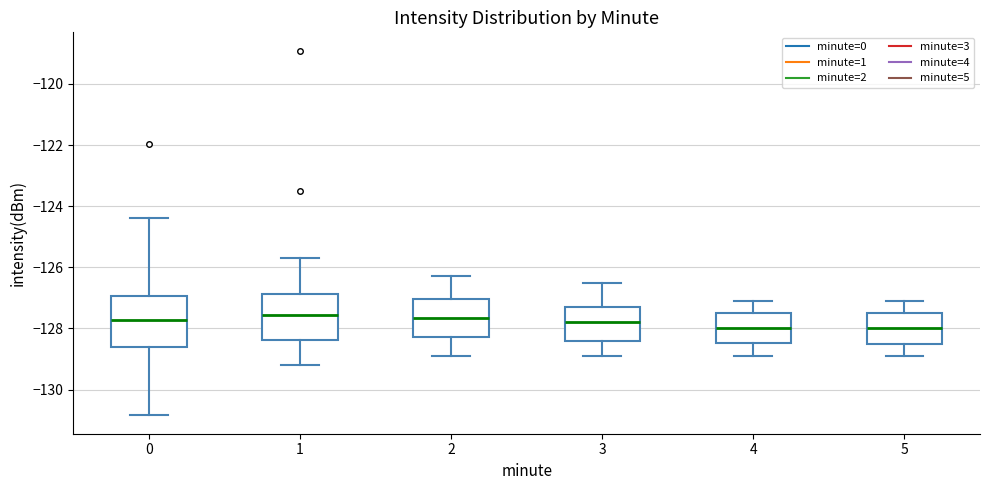

Where is the upper edge of the box at x = 0 on the y-axis? The values are not printed on the chart, so give them approximately, as read against the axis.

-127.0